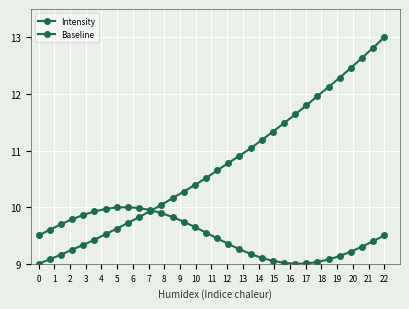

After their last crossing, which series has the higher values: Baseline or Intensity?

Intensity